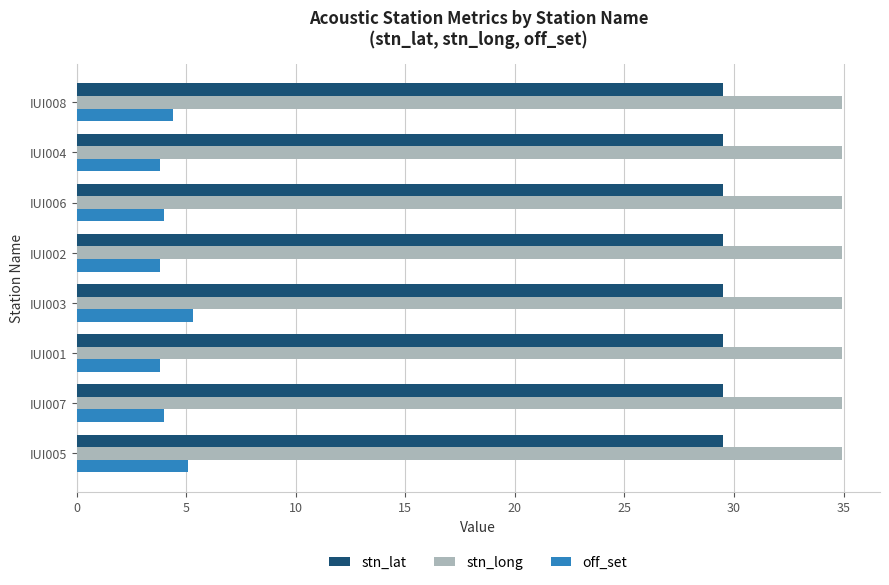

What is the sum of all stn_lat values?

236.0